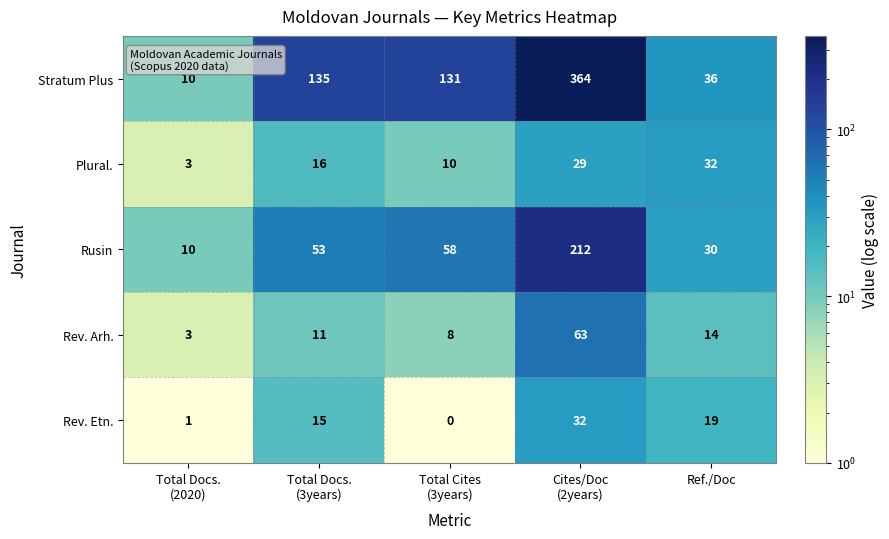

At which category is the sum across all series the highest?

Cites/Doc
(2years)